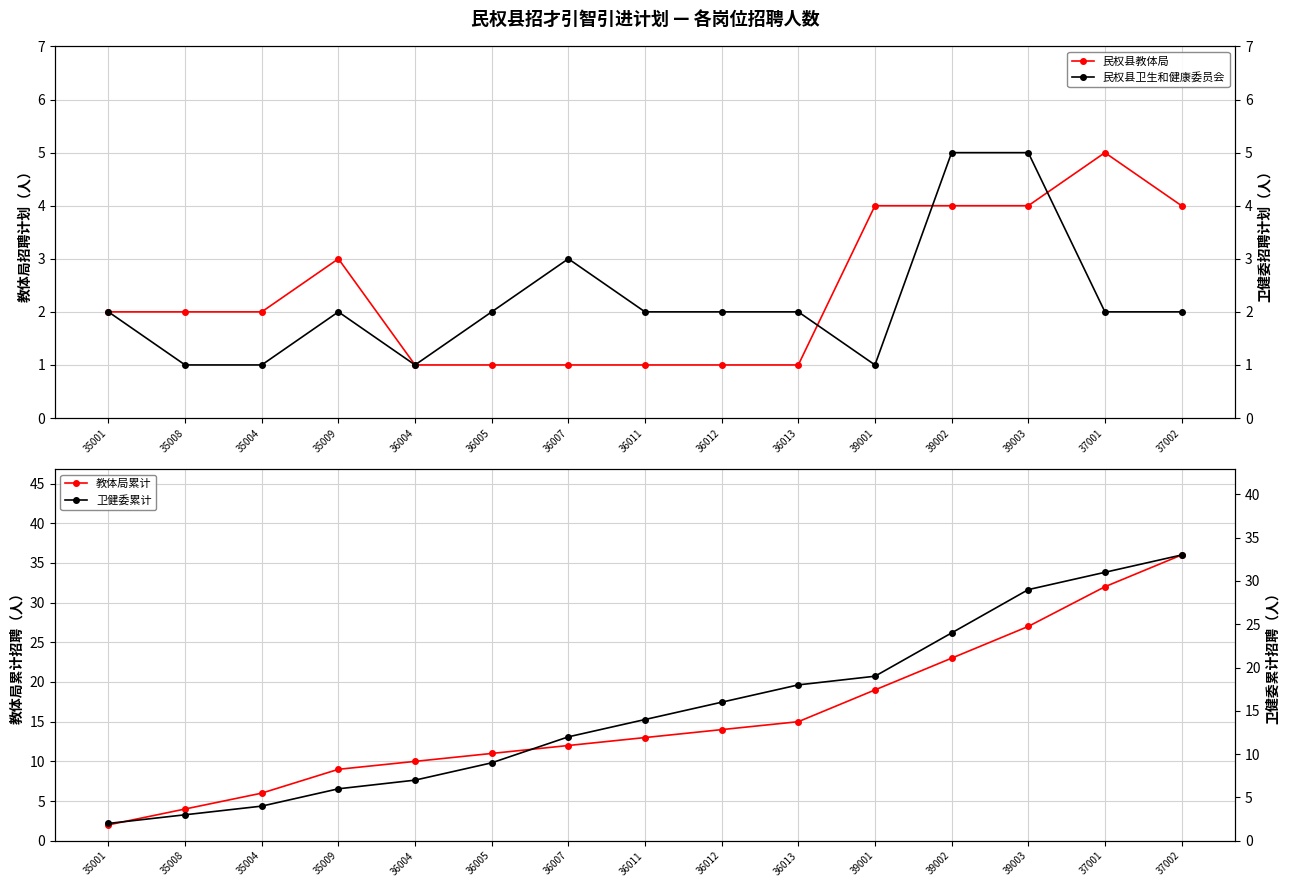

Between 39002 and 37002, which is larger?

39002